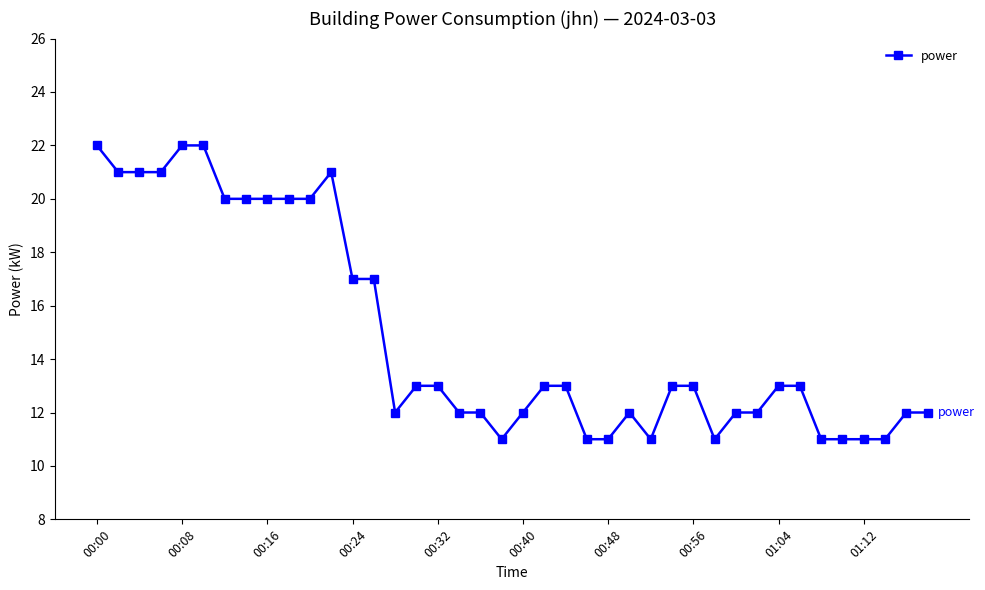

What is the sum of all values?

595